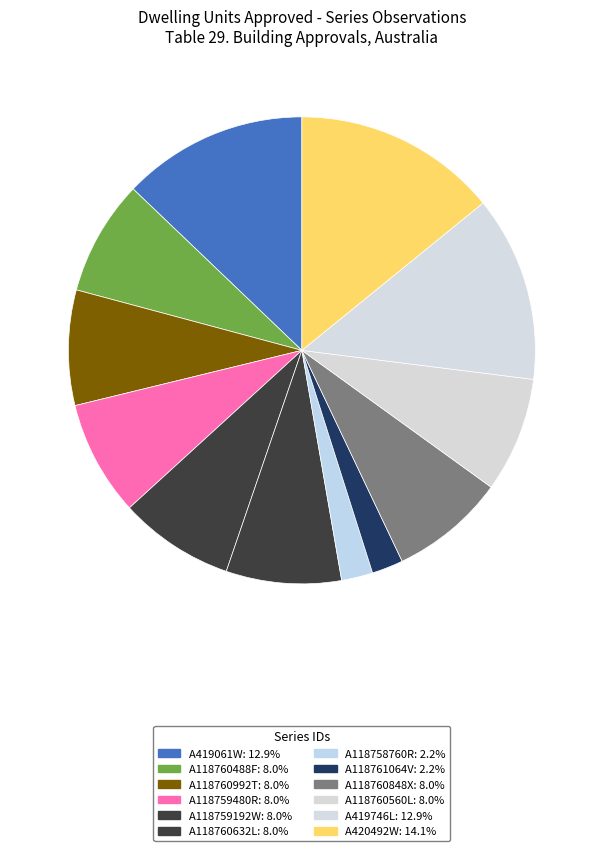

True or false: A118760632L accounts for 8% of the total.

True